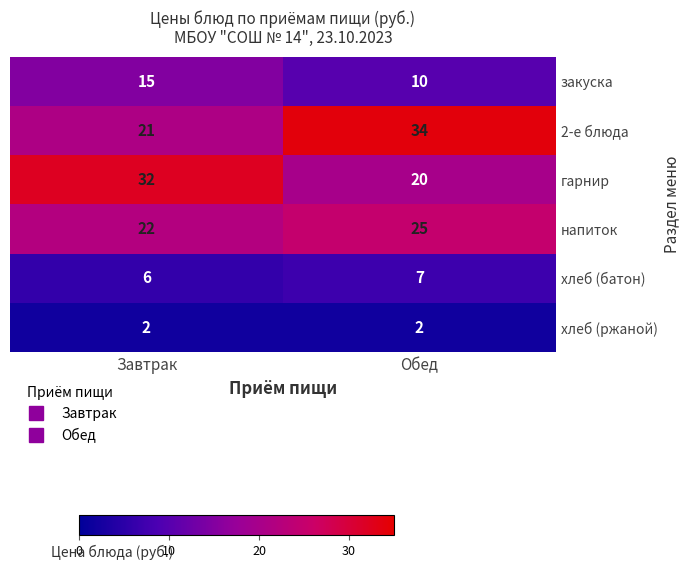

Reading right to left, transcribe all the data shown in this chart.

закуска: 10	15
2-е блюда: 34	21
гарнир: 20	32
напиток: 25	22
хлеб (батон): 7	6
хлеб (ржаной): 2	2